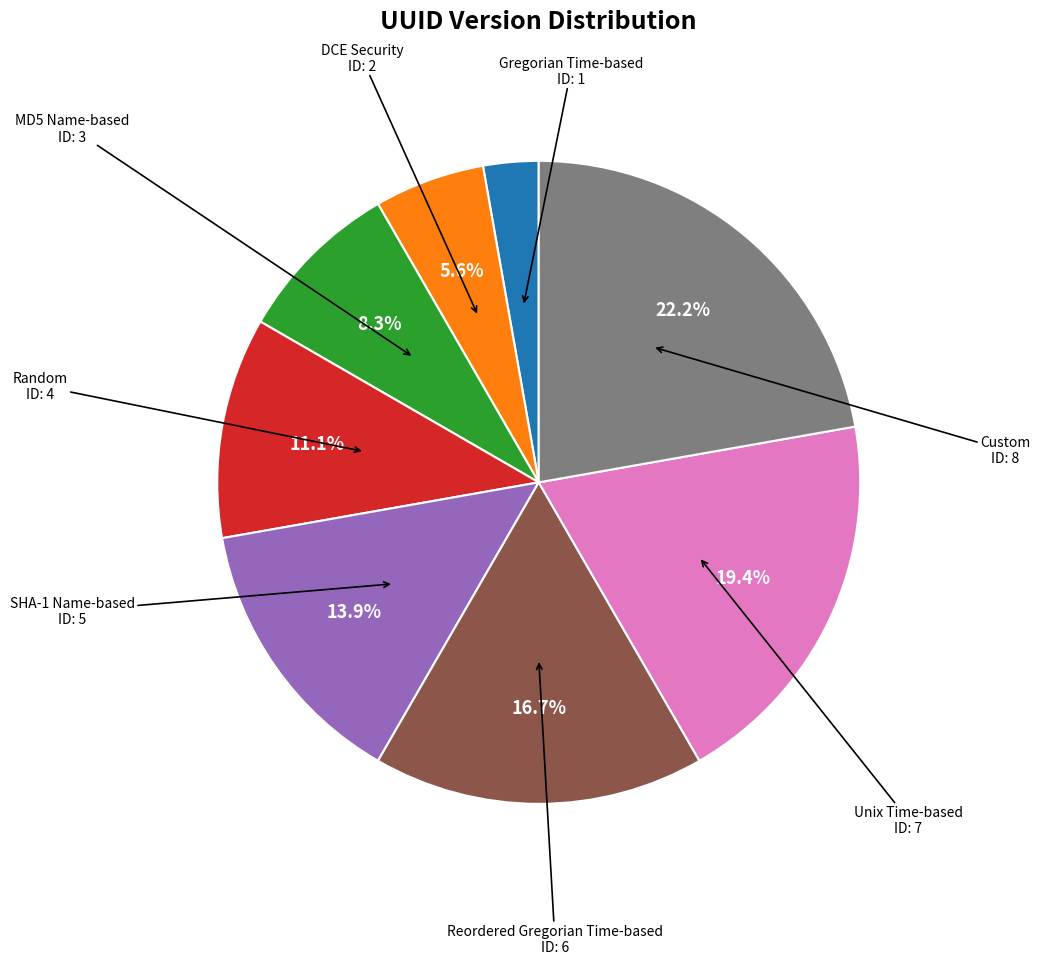

Is DCE Security the majority of the pie?

No